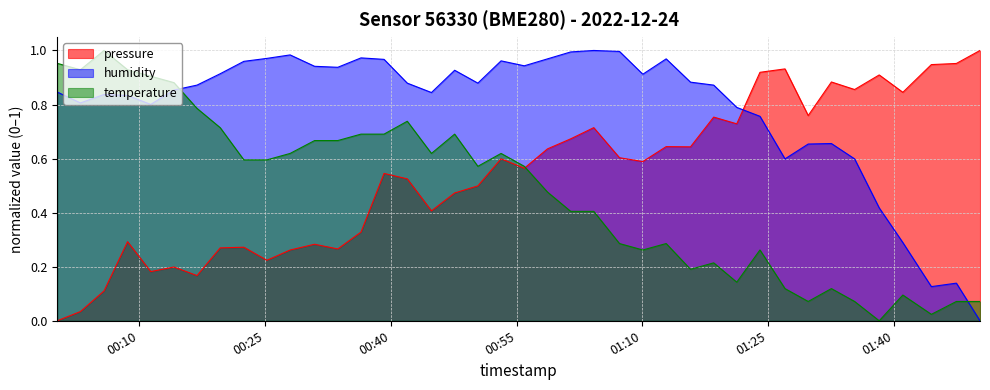

Reading left to right, list all the values displayed in this chart.

pressure: 0.0	0.0	0.1	0.3	0.2	0.2	0.2	0.3	0.3	0.2	0.3	0.3	0.3	0.3	0.5	0.5	0.4	0.5	0.5	0.6	0.6	0.6	0.7	0.7	0.6	0.6	0.6	0.6	0.8	0.7	0.9	0.9	0.8	0.9	0.9	0.9	0.8	0.9	1.0	1.0
humidity: 0.8	0.8	0.8	0.8	0.8	0.9	0.9	0.9	1.0	1.0	1.0	0.9	0.9	1.0	1.0	0.9	0.8	0.9	0.9	1.0	0.9	1.0	1.0	1.0	1.0	0.9	1.0	0.9	0.9	0.8	0.8	0.6	0.7	0.7	0.6	0.4	0.3	0.1	0.1	0.0
temperature: 1.0	0.9	1.0	0.9	0.9	0.9	0.8	0.7	0.6	0.6	0.6	0.7	0.7	0.7	0.7	0.7	0.6	0.7	0.6	0.6	0.6	0.5	0.4	0.4	0.3	0.3	0.3	0.2	0.2	0.1	0.3	0.1	0.1	0.1	0.1	0.0	0.1	0.0	0.1	0.1